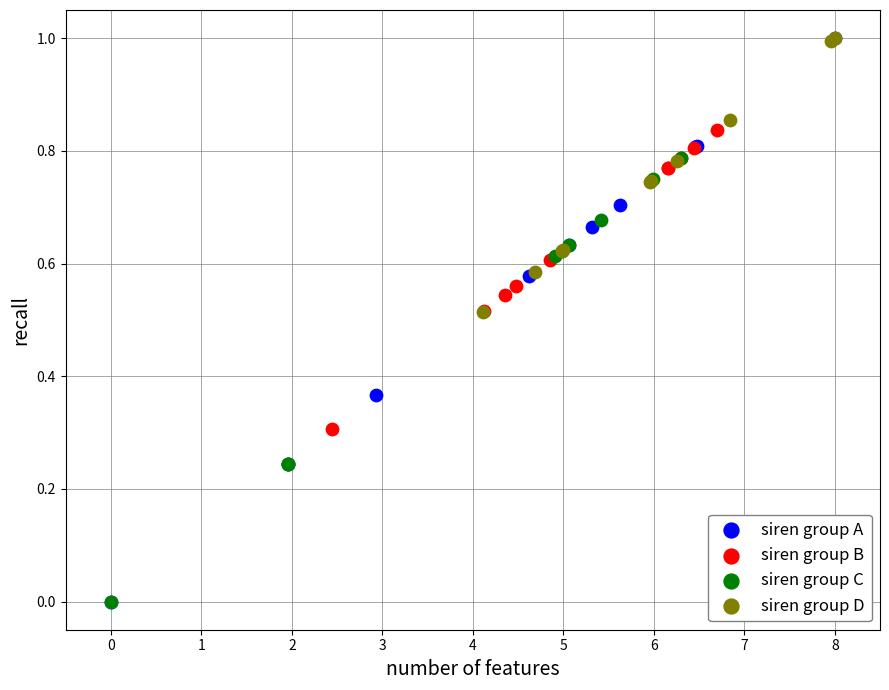

Which series has the widest spread of Y values?

siren group A